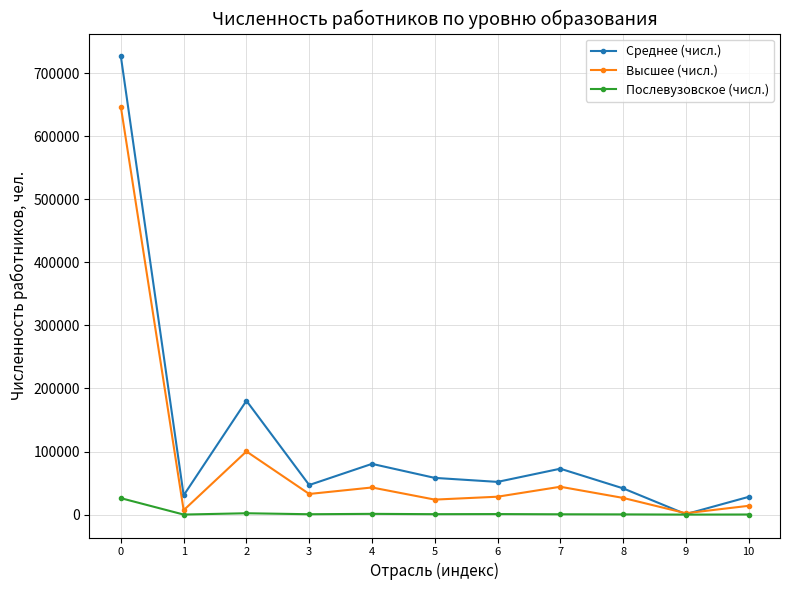

Is it true that Высшее (числ.) equals 26463 at 8?

True